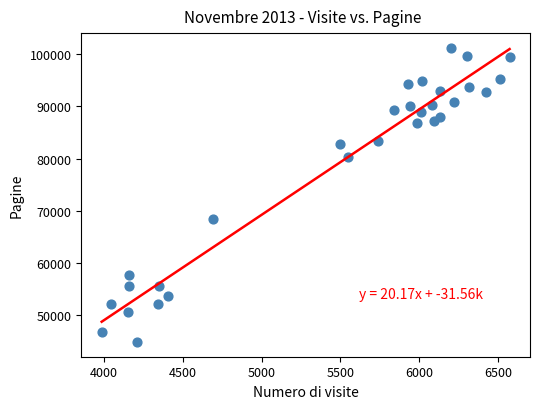

What Y value in the scatter plot is closest to 73064?

68440